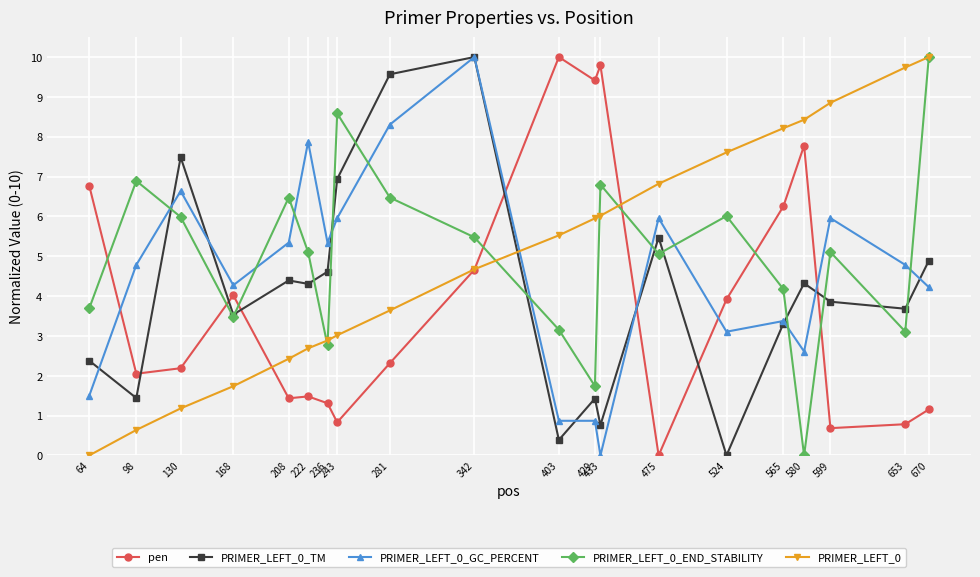

After their last crossing, which series has the higher values: pen or PRIMER_LEFT_0?

PRIMER_LEFT_0